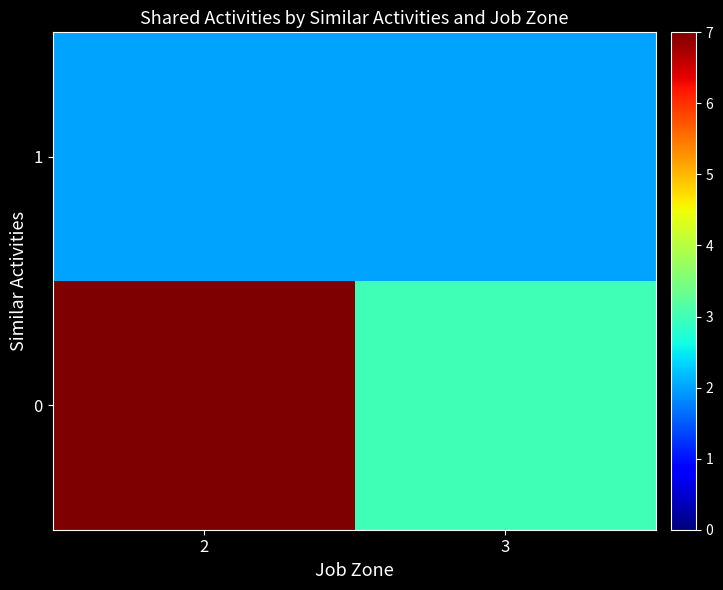

Which category has the lowest value across all series?

2